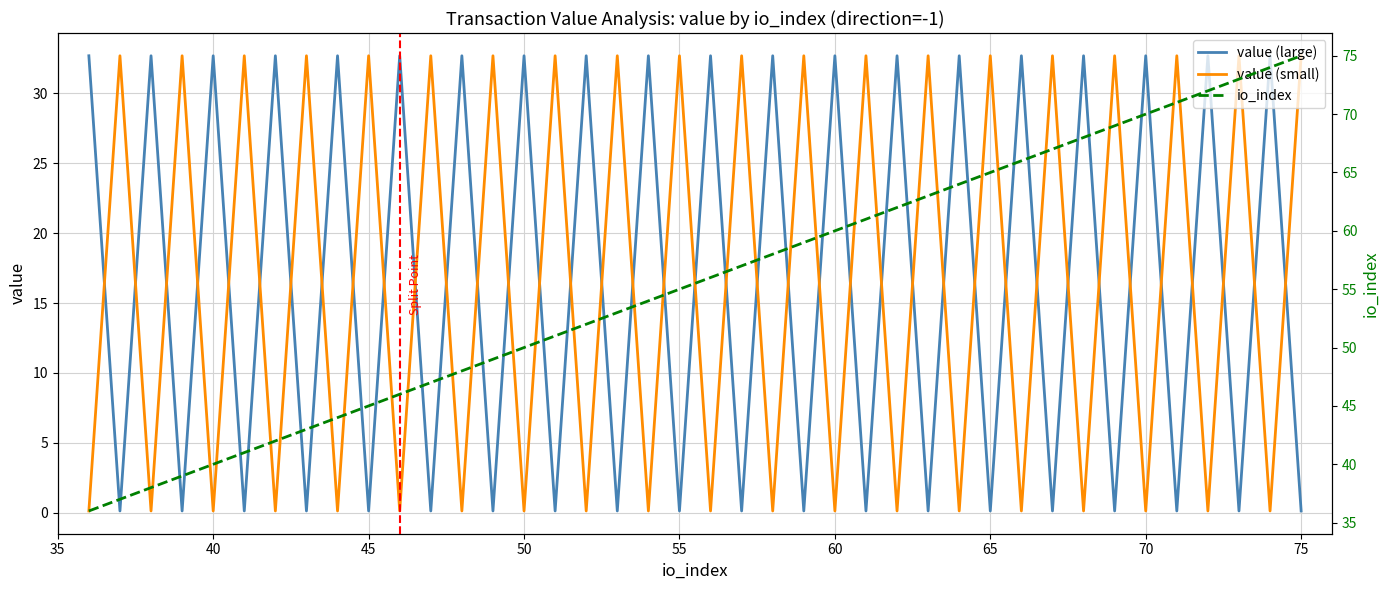

Reading right to left, extract all data points from this chart.

value (large): 0.1	32.7	0.1	32.7	0.1	32.7	0.1	32.7	0.1	32.7	0.1	32.7	0.1	32.7	0.1	32.7	0.1	32.7	0.1	32.7	0.1	32.7	0.1	32.7	0.1	32.7	0.1	32.7	0.1	32.7	0.1	32.7	0.1	32.7	0.1	32.7	0.1	32.7	0.1	32.7
value (small): 32.7	0.1	32.7	0.1	32.7	0.1	32.7	0.1	32.7	0.1	32.7	0.1	32.7	0.1	32.7	0.1	32.7	0.1	32.7	0.1	32.7	0.1	32.7	0.1	32.7	0.1	32.7	0.1	32.7	0.1	32.7	0.1	32.7	0.1	32.7	0.1	32.7	0.1	32.7	0.1
io_index: 75.0	74.0	73.0	72.0	71.0	70.0	69.0	68.0	67.0	66.0	65.0	64.0	63.0	62.0	61.0	60.0	59.0	58.0	57.0	56.0	55.0	54.0	53.0	52.0	51.0	50.0	49.0	48.0	47.0	46.0	45.0	44.0	43.0	42.0	41.0	40.0	39.0	38.0	37.0	36.0